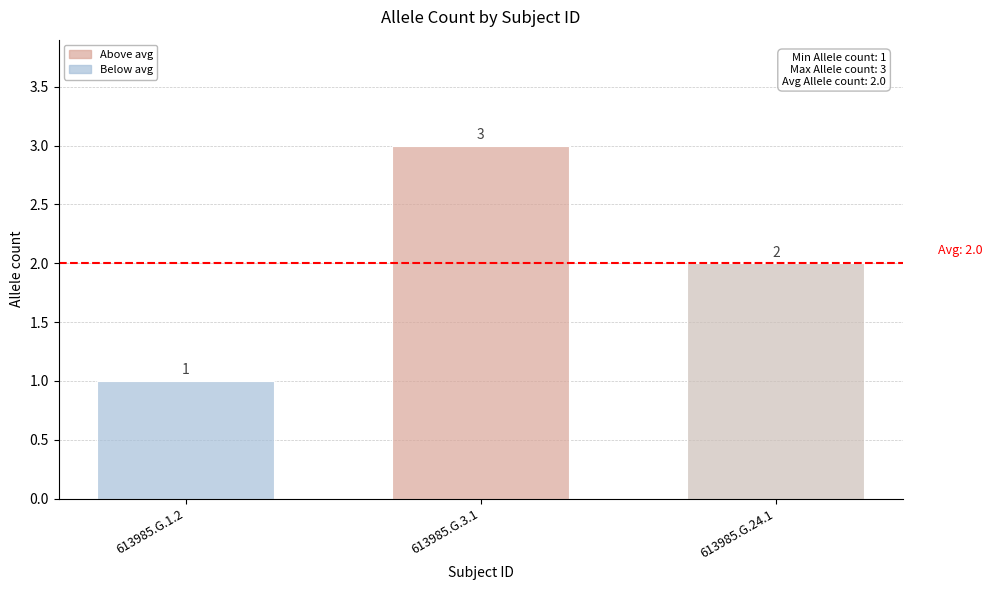

Between 613985.G.3.1 and 613985.G.1.2, which is larger?

613985.G.3.1